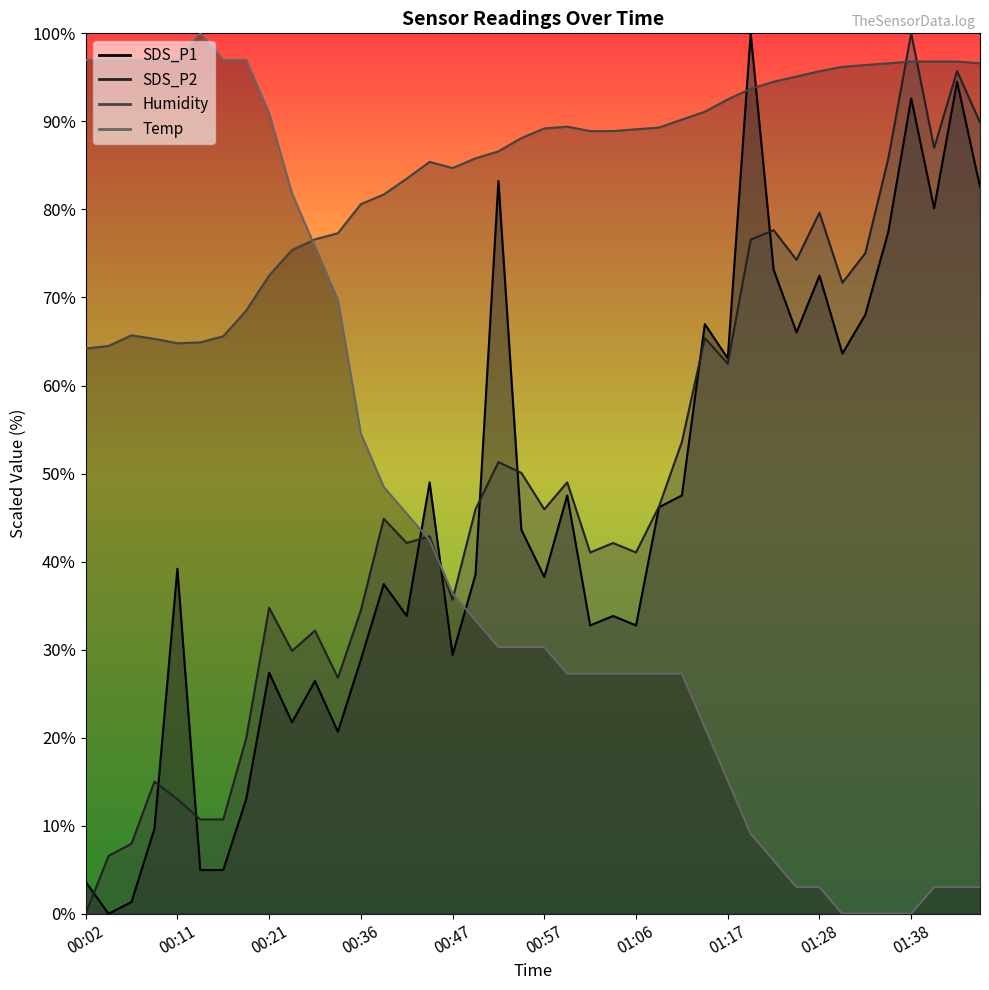

True or false: SDS_P2 has more than 2 points higher than both neighbors.

True